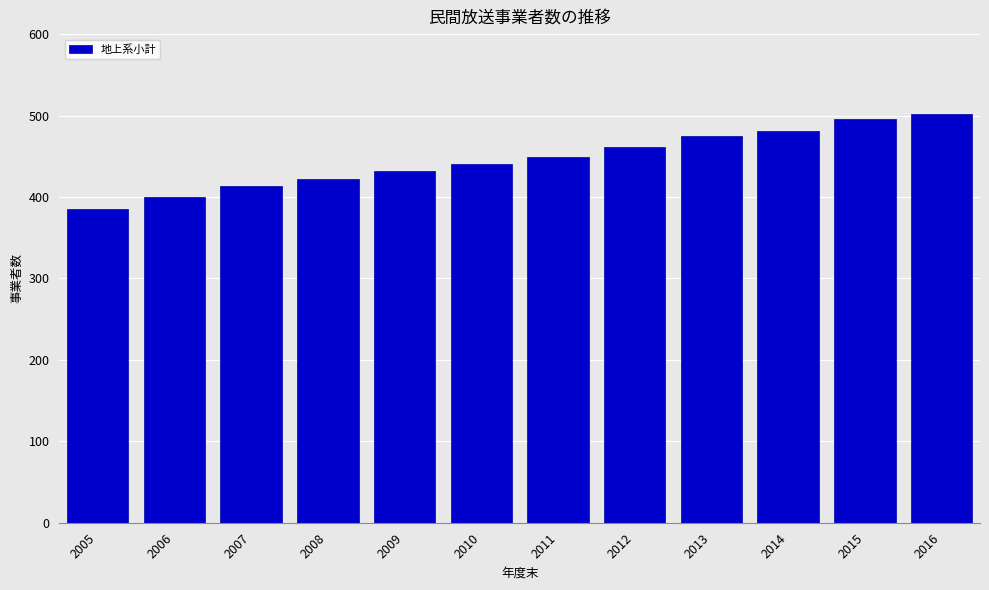

Reading right to left, what are all the values shown in this chart?

502	496	481	475	461	449	440	432	422	414	400	385